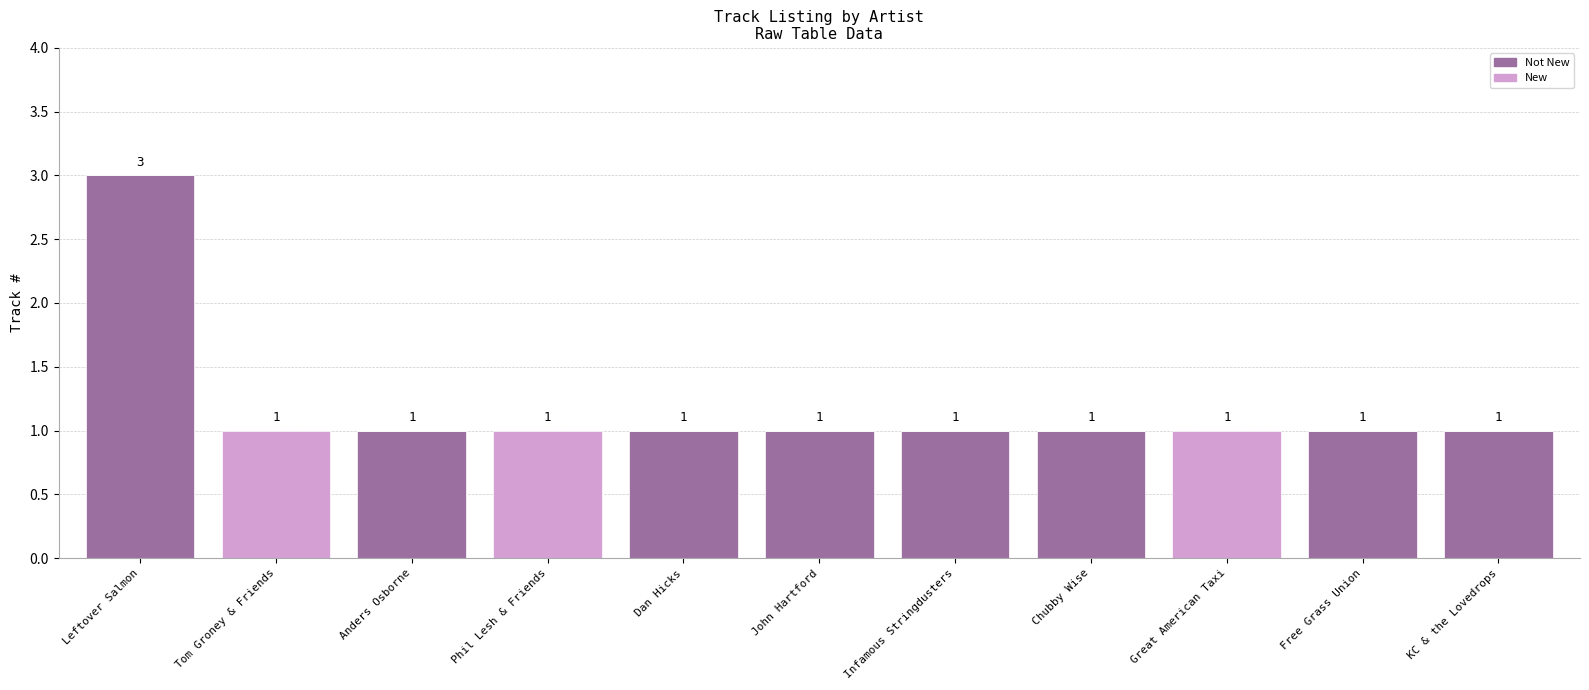

What are all the series names shown in the legend?

Not New, New